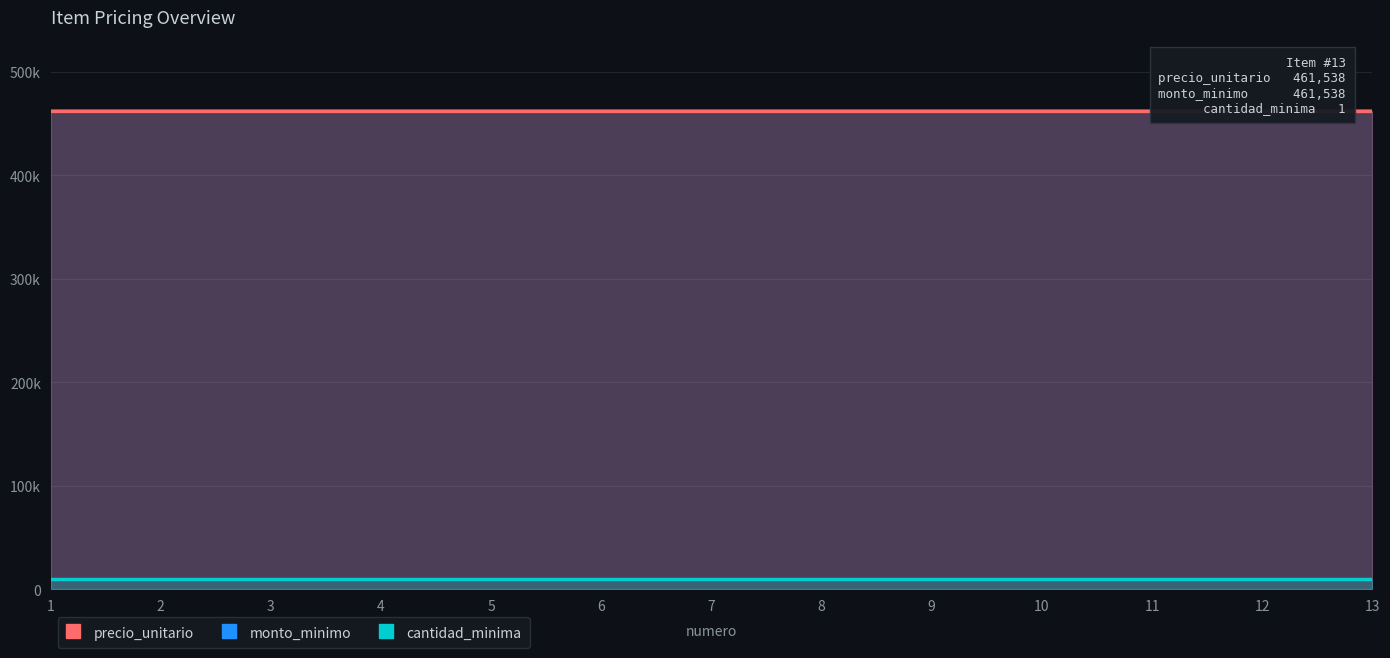

True or false: monto_minimo has more than 1 points higher than both neighbors.

False